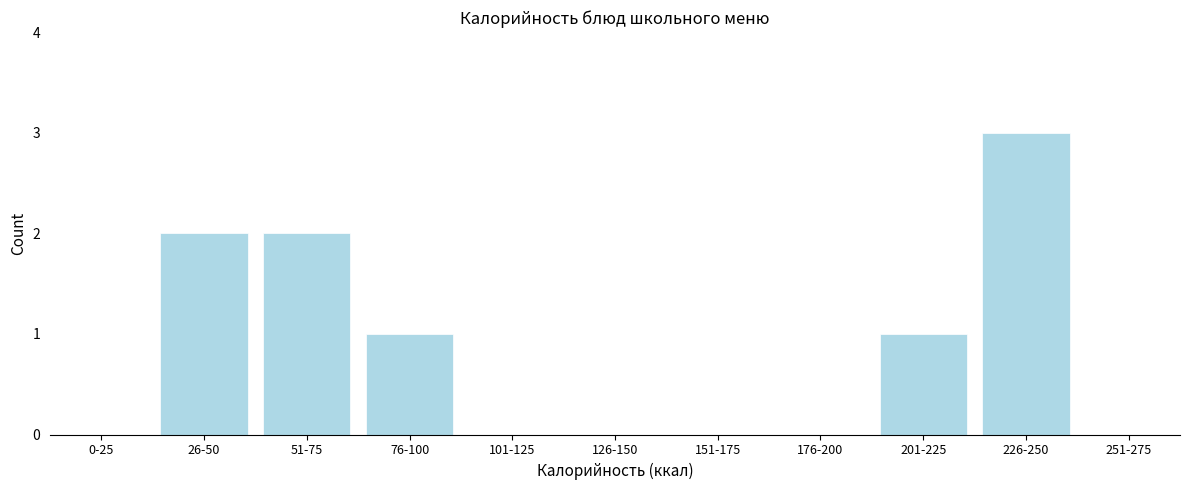

Reading left to right, what are all the values shown in this chart?

0-25=0	26-50=2	51-75=2	76-100=1	101-125=0	126-150=0	151-175=0	176-200=0	201-225=1	226-250=3	251-275=0